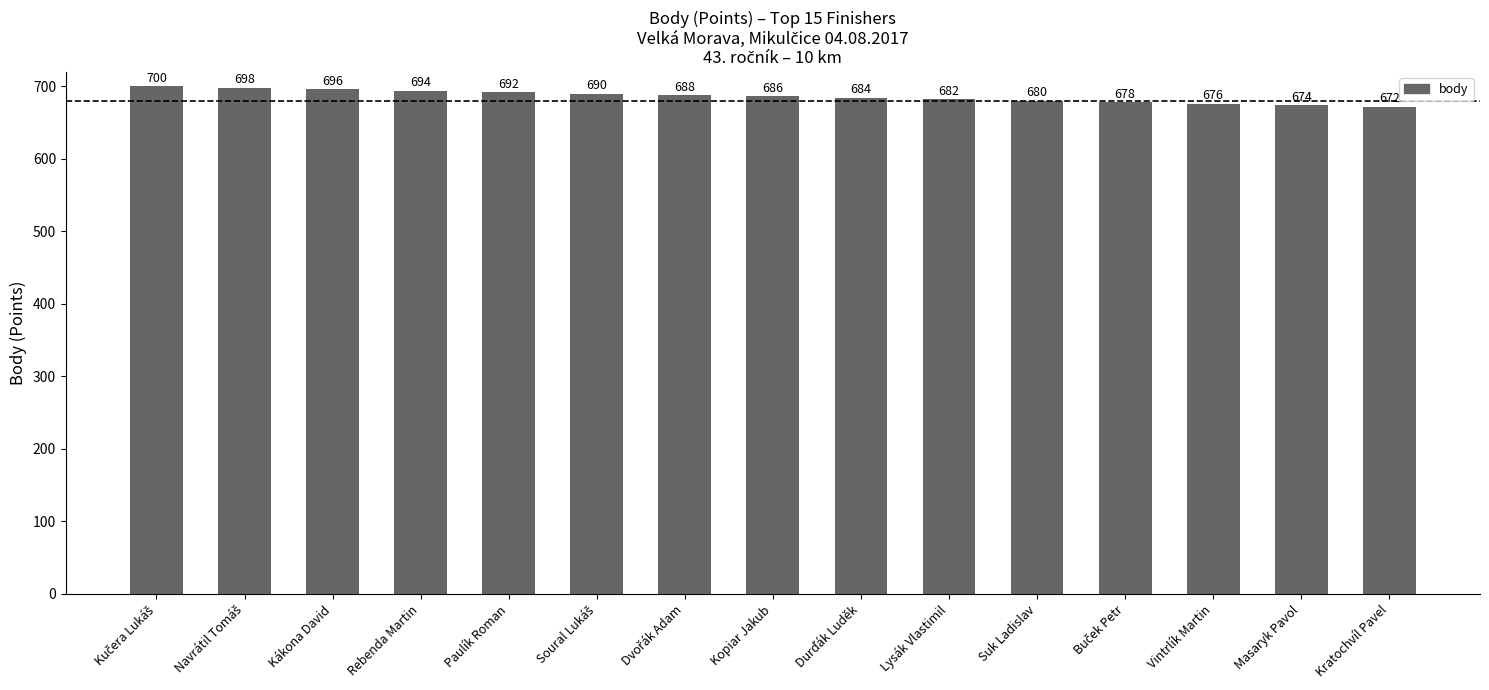

How many data points are less than 686?

7